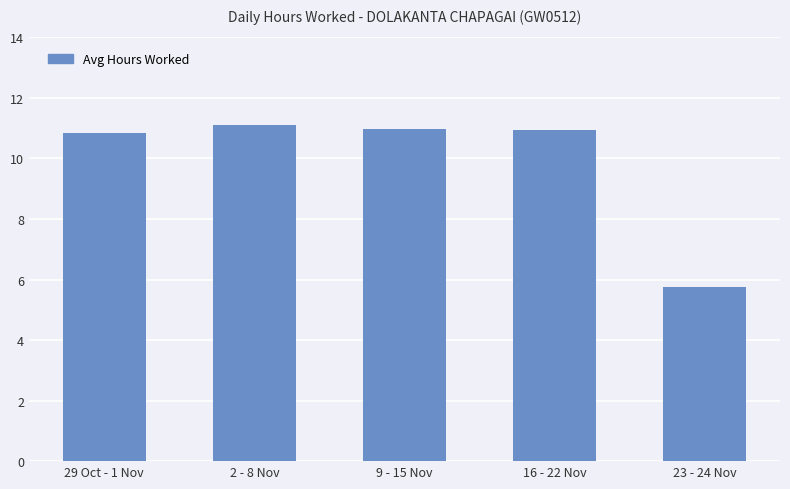

What is the difference between the maximum and minimum values?

5.4